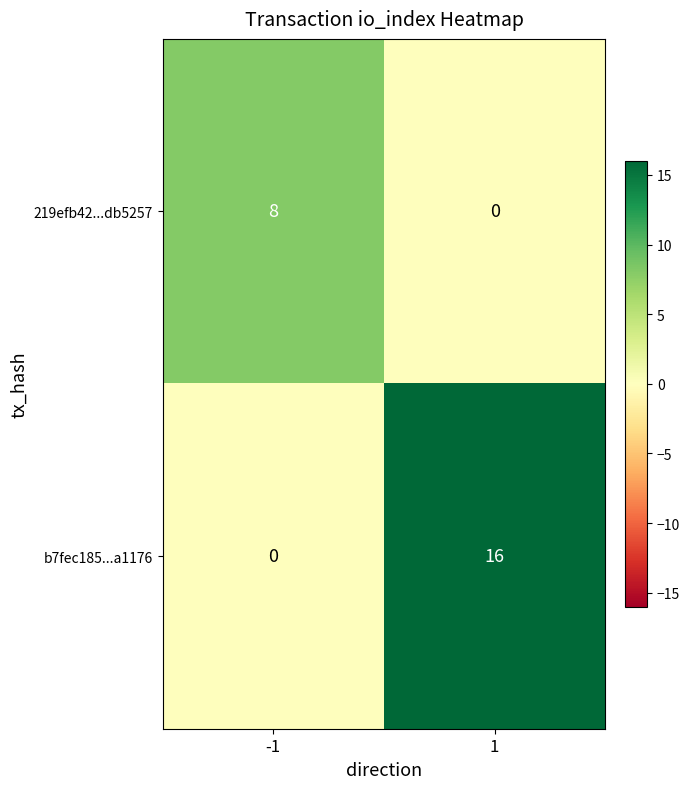

What is the total value across all series at -1?

8